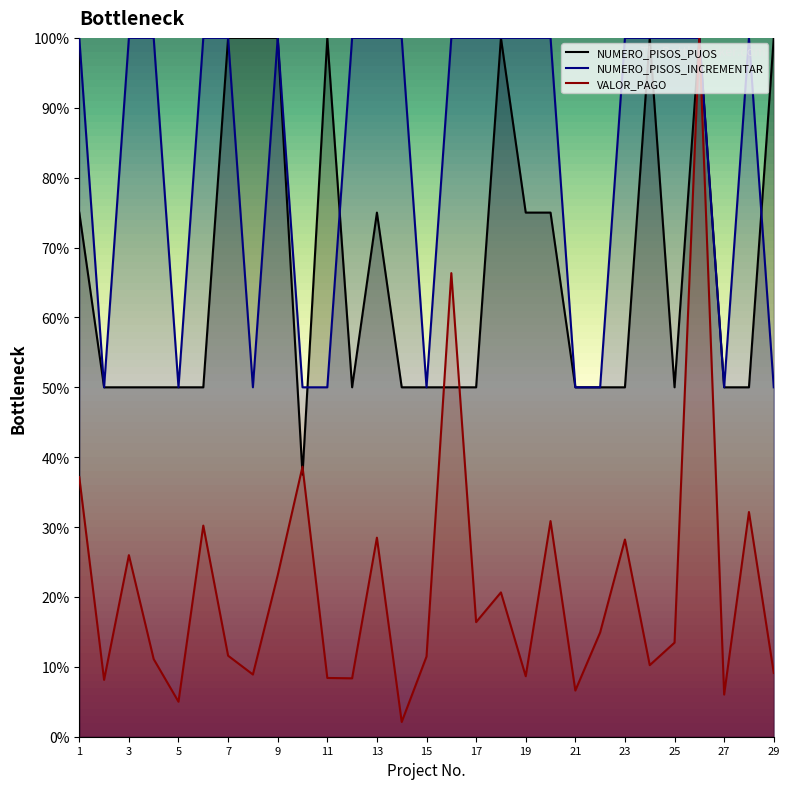

The VALOR_PAGO series shows 16.4 at 17. True or false?

True